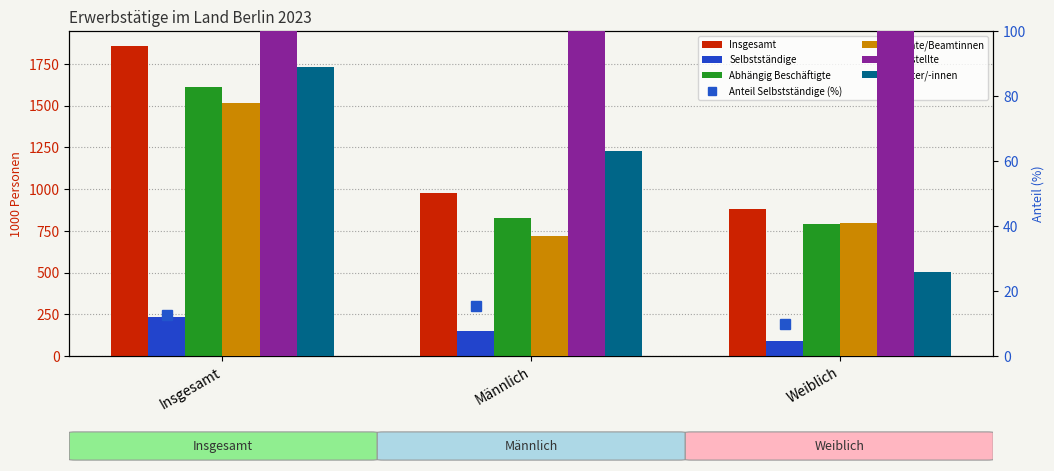

The value of Angestellte at Weiblich is 347. True or false?

False